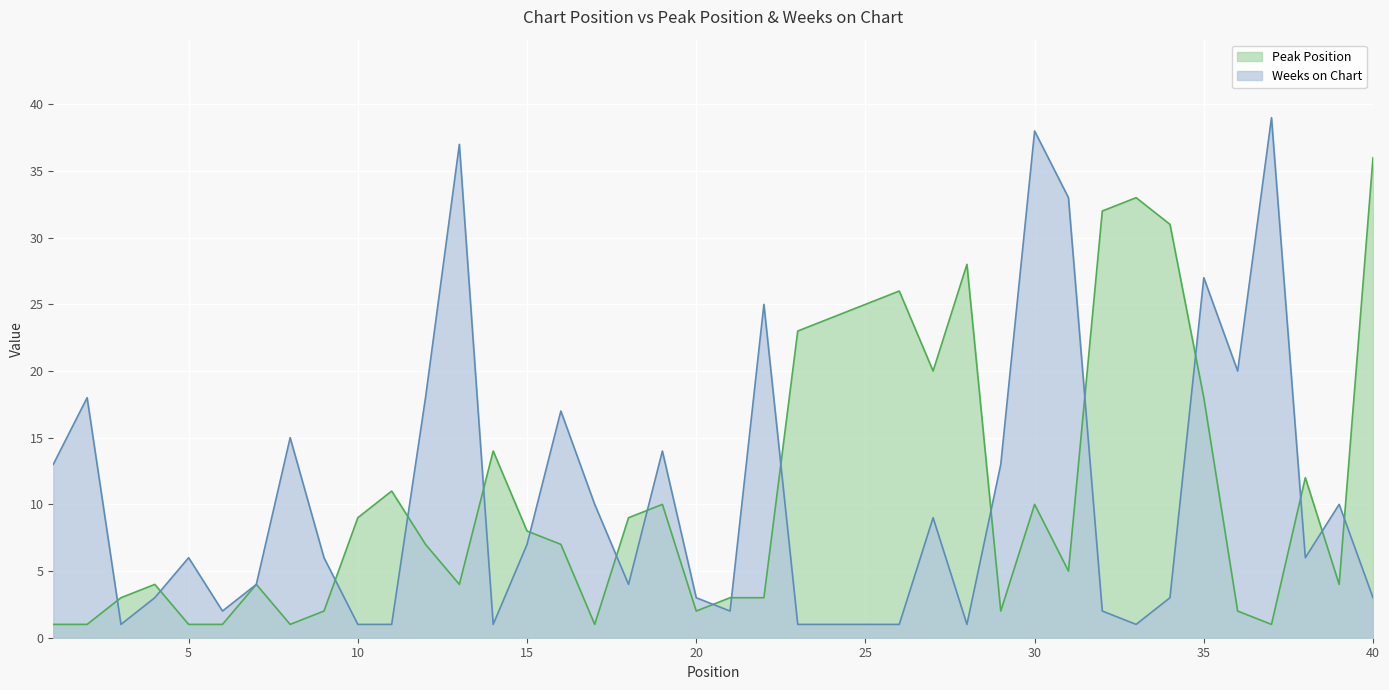

Rank the series at 23 from lowest to highest value.

Weeks on Chart, Peak Position